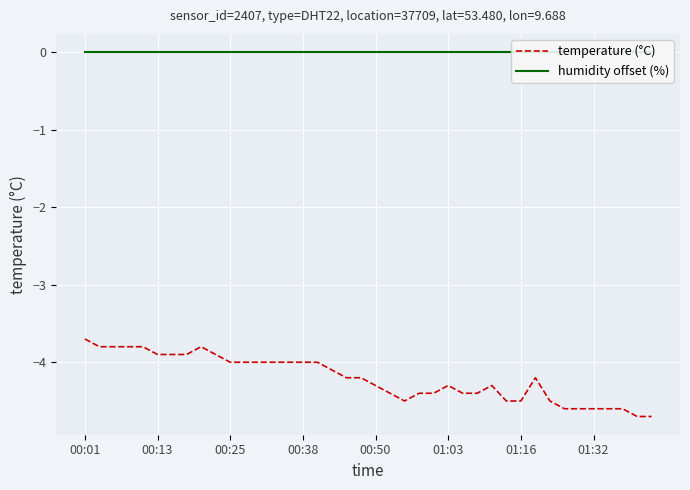

Is it true that temperature (°C) equals -2.4 at 00:25?

False